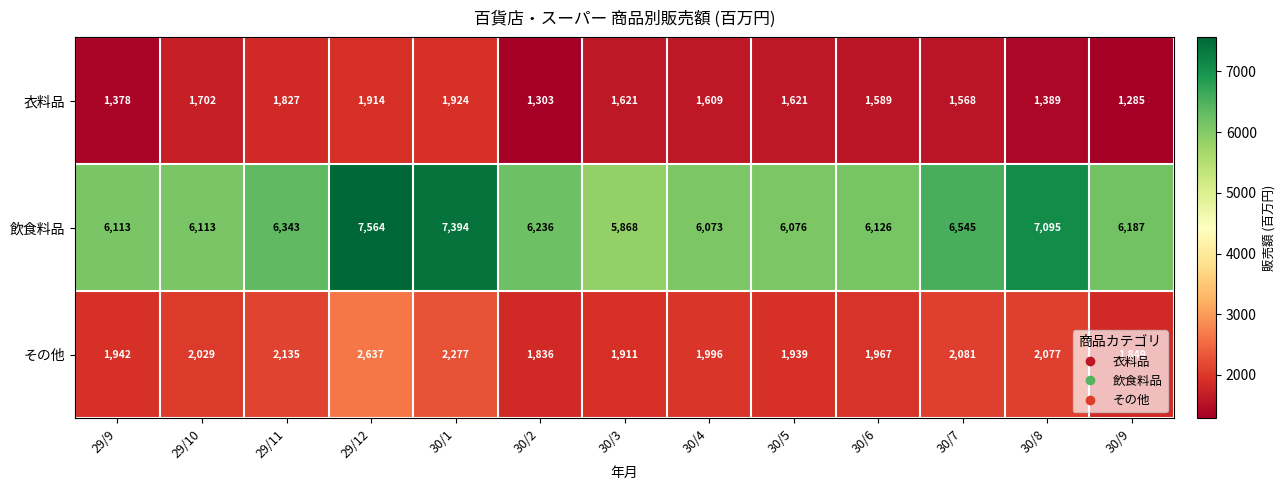

Is it true that 衣料品 equals 341 at 29/10?

False